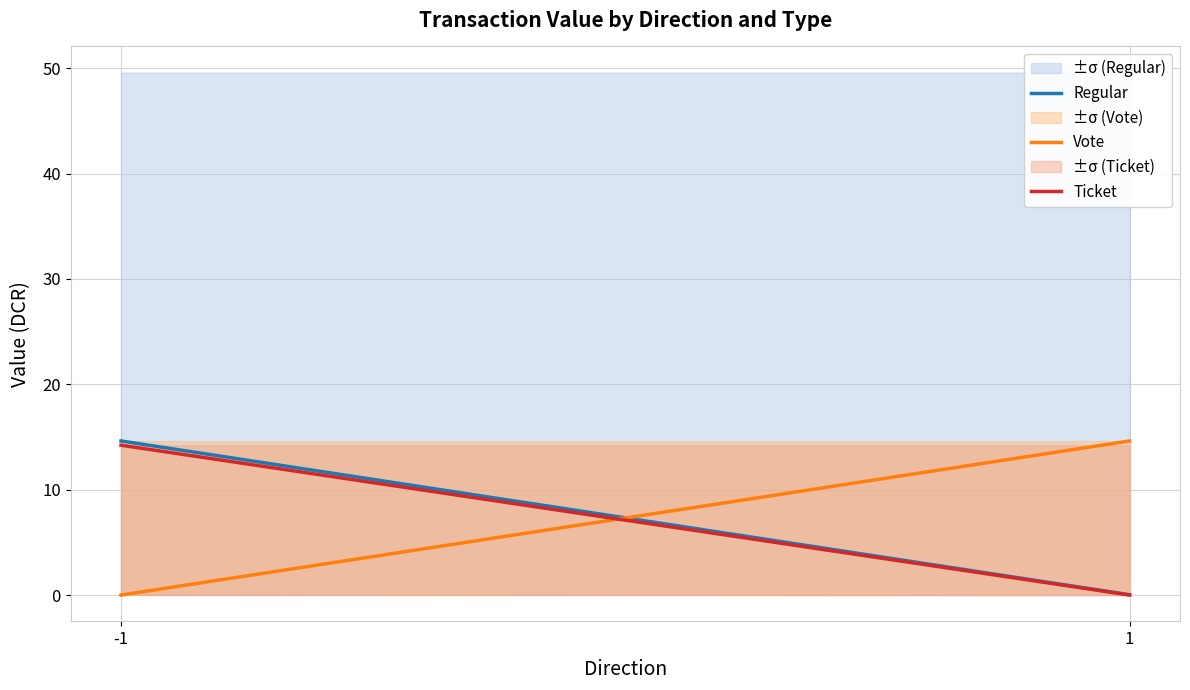

What is the average value of the Regular series?

7.3